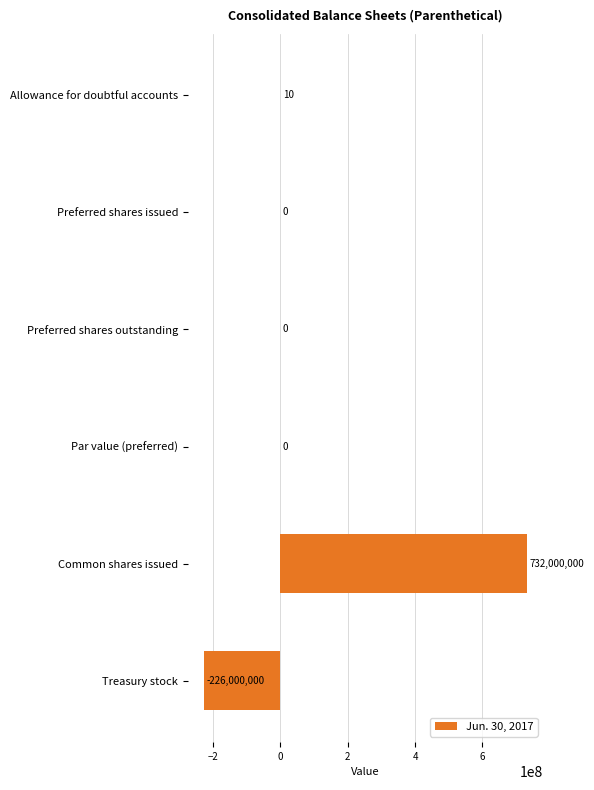

At which category does the chart reach its peak across all series?

Common shares issued